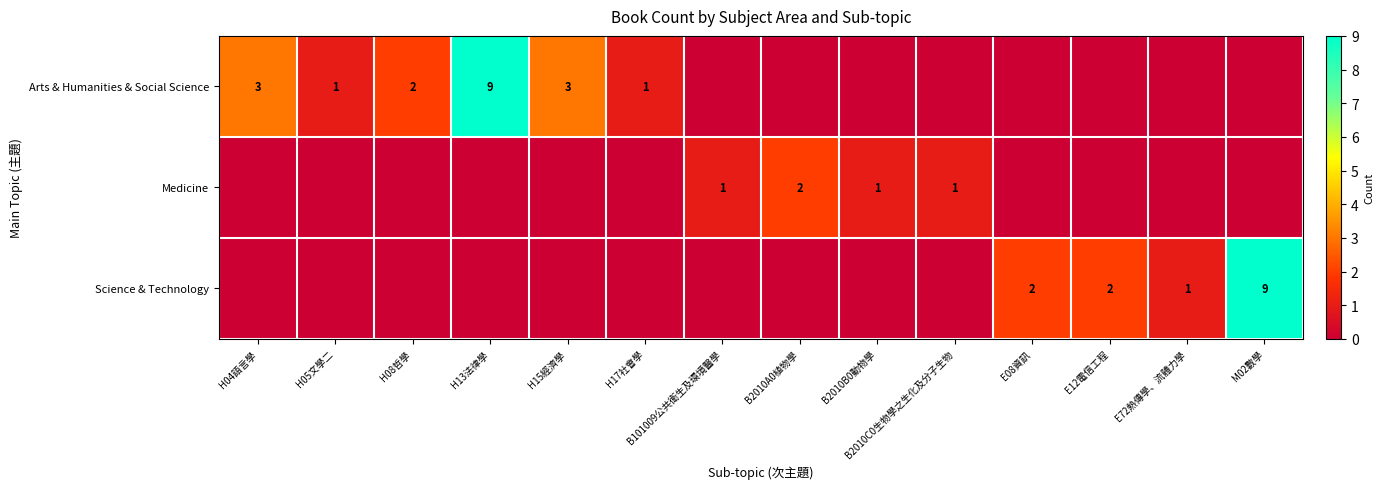

Is it true that Science & Technology equals 9 at M02數學?

True